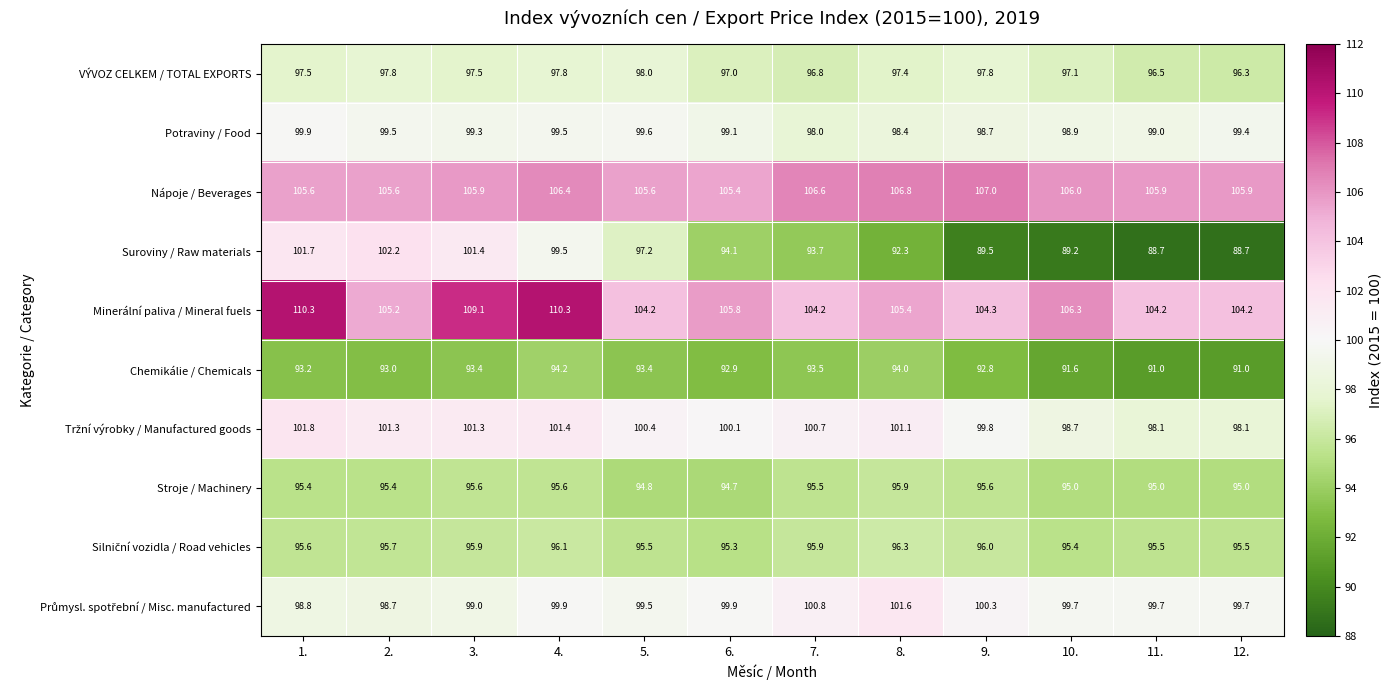

What is the sum of all VÝVOZ CELKEM / TOTAL EXPORTS values?

1167.5